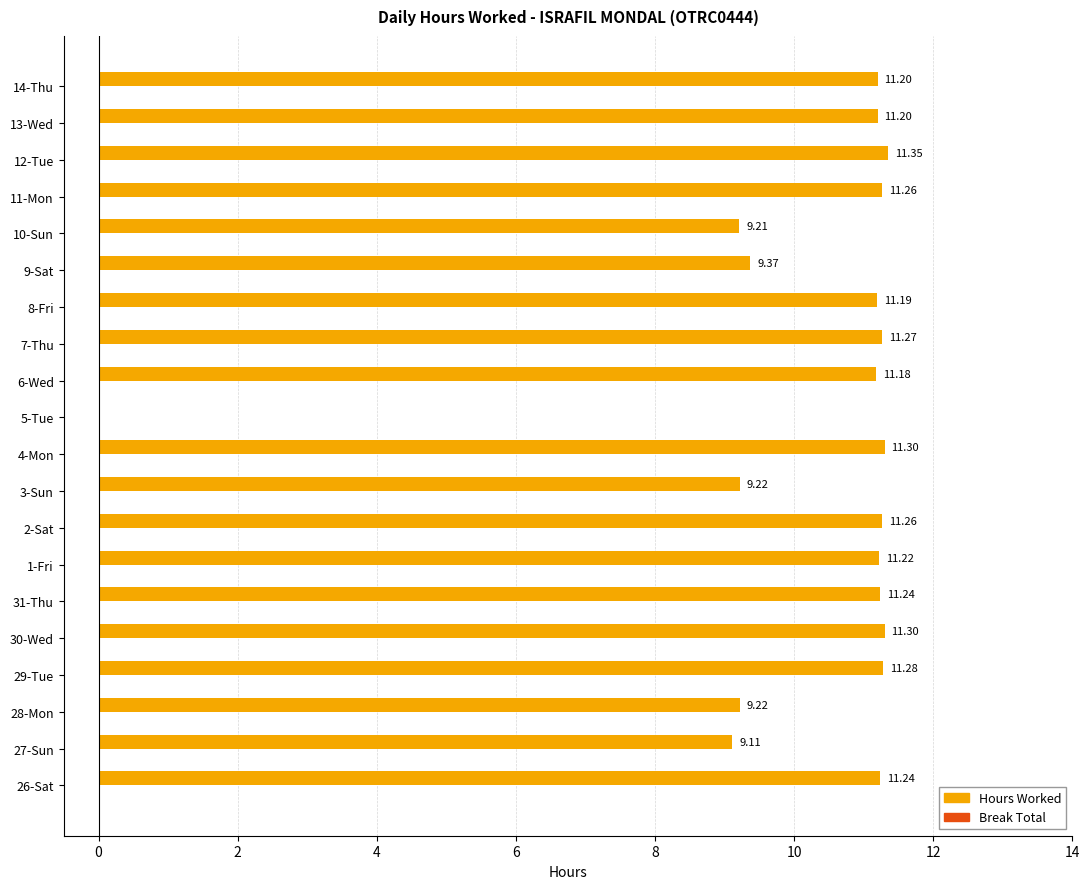

What is the sum of the values at 1-Fri and 2-Sat?

22.5